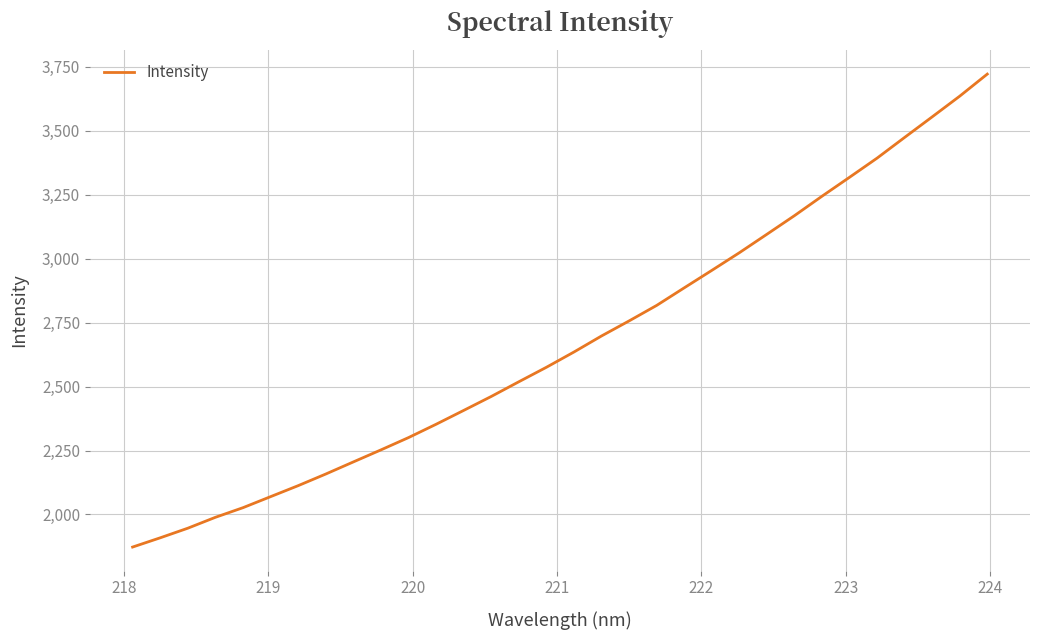

How many lines are shown in the chart?

1